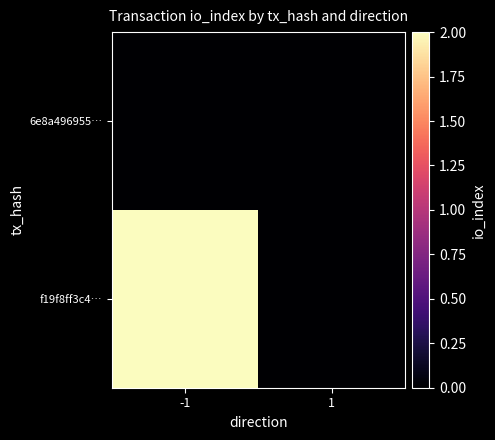

At which category does the chart reach its minimum across all series?

-1